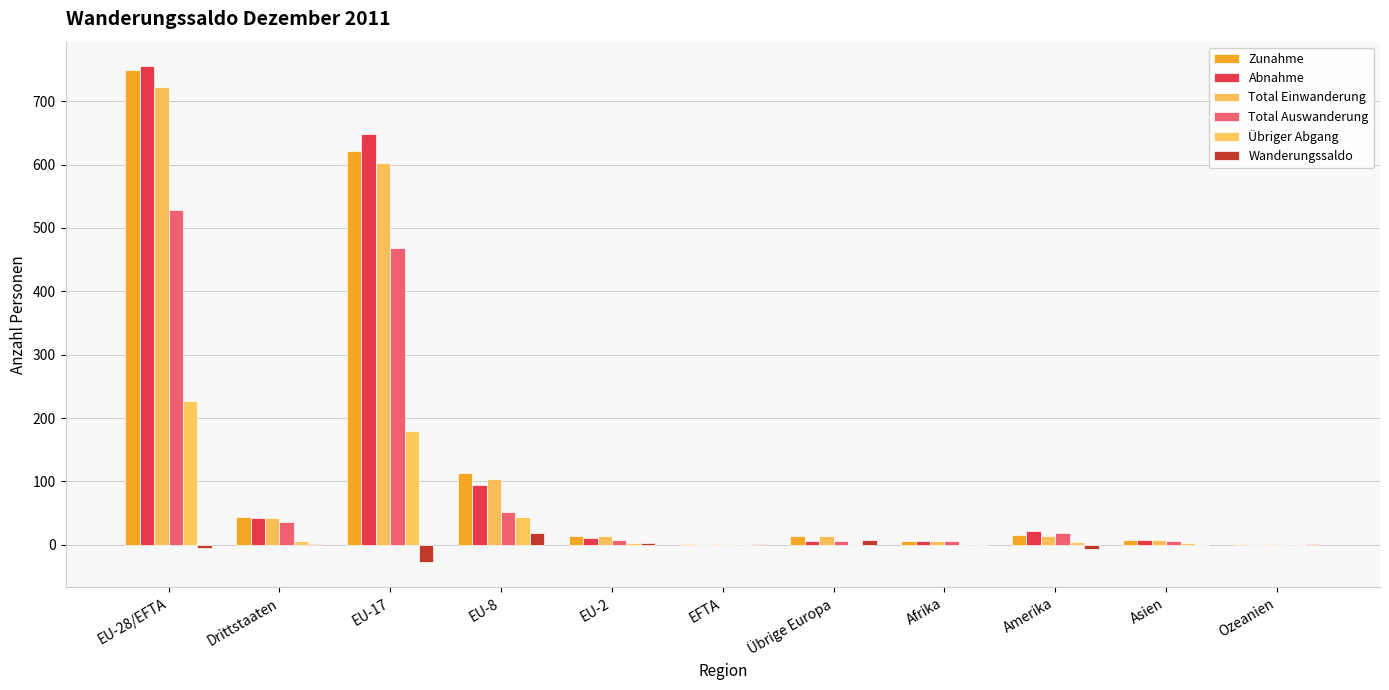

Count the number of data series in this chart.

6